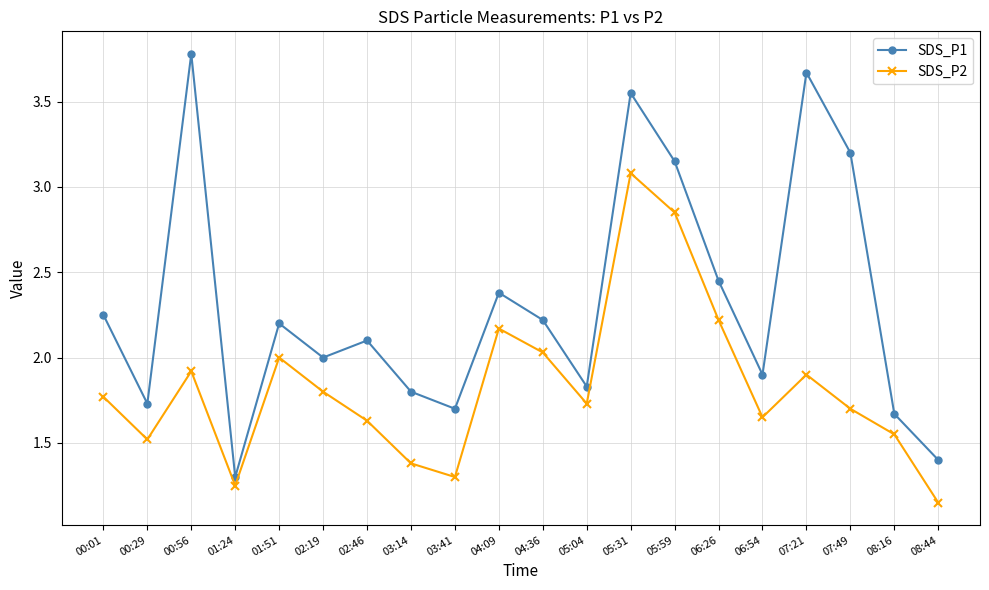

The value of SDS_P1 at 01:24 is 1.3. True or false?

True